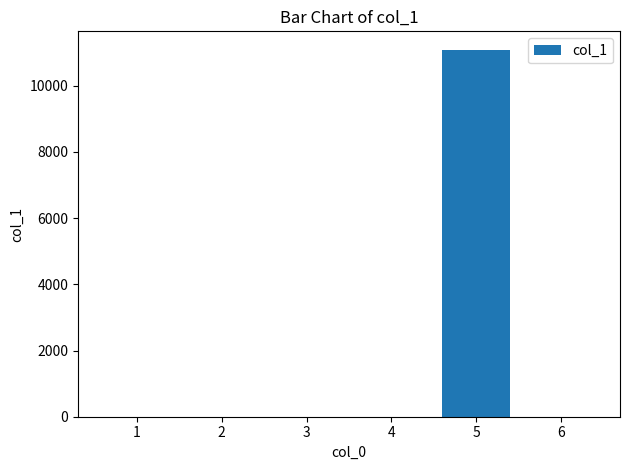

What is the sum of all values?

11089.1